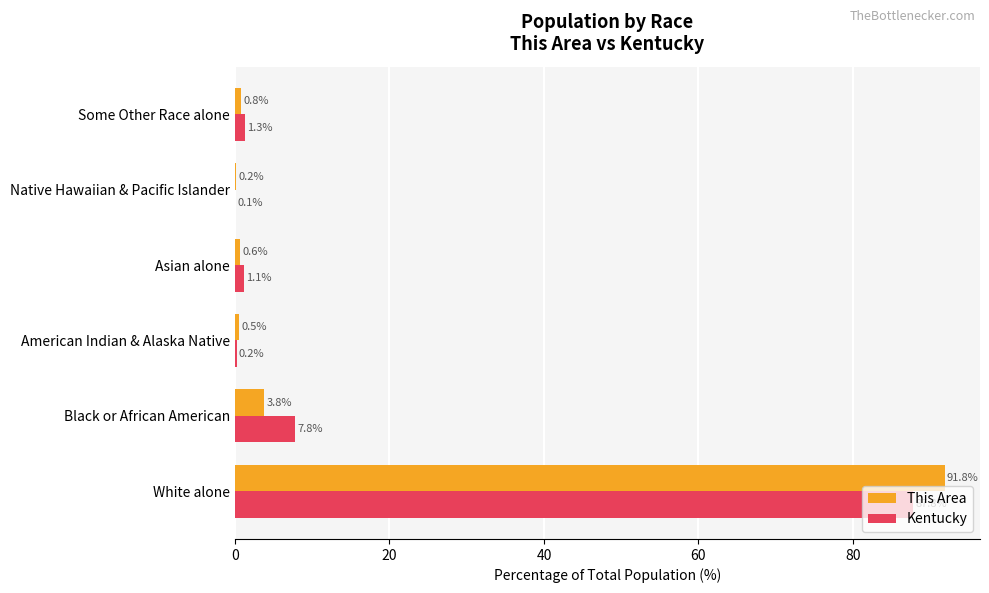

What are all the series names shown in the legend?

This Area, Kentucky